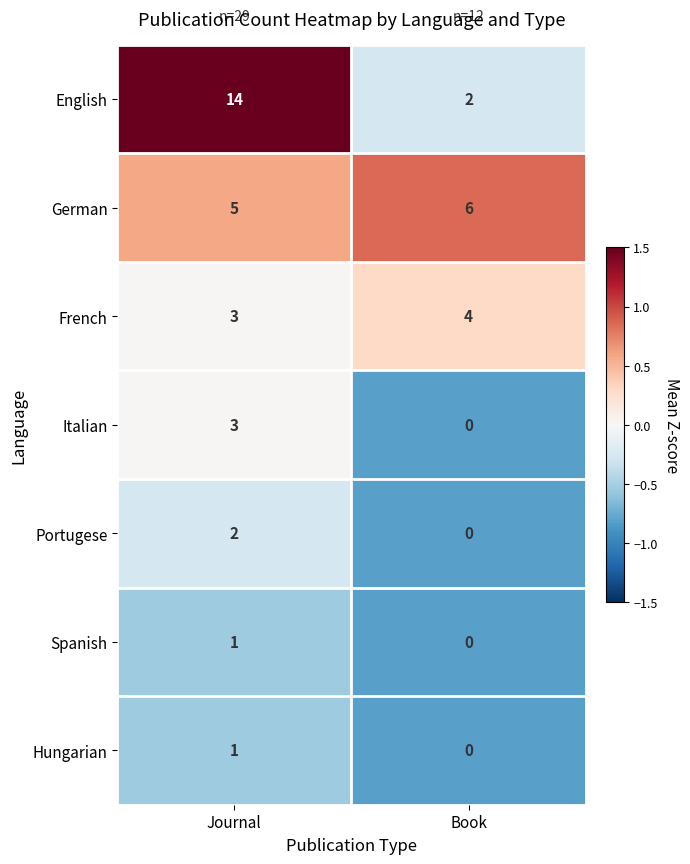

What is the spread (max minus min) of values at Book?

6